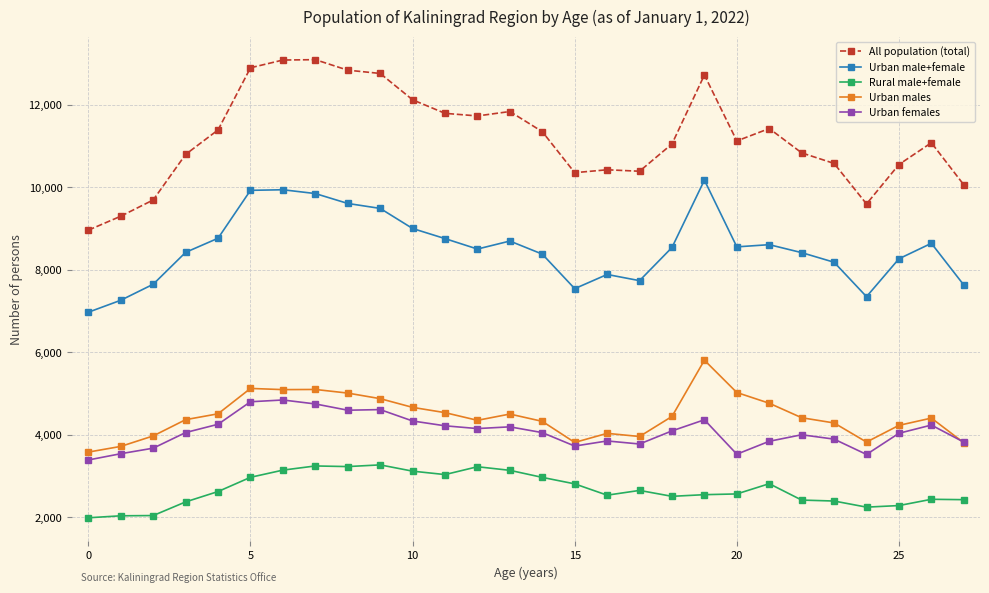

True or false: Urban male+female has more than 2 points higher than both neighbors.

True